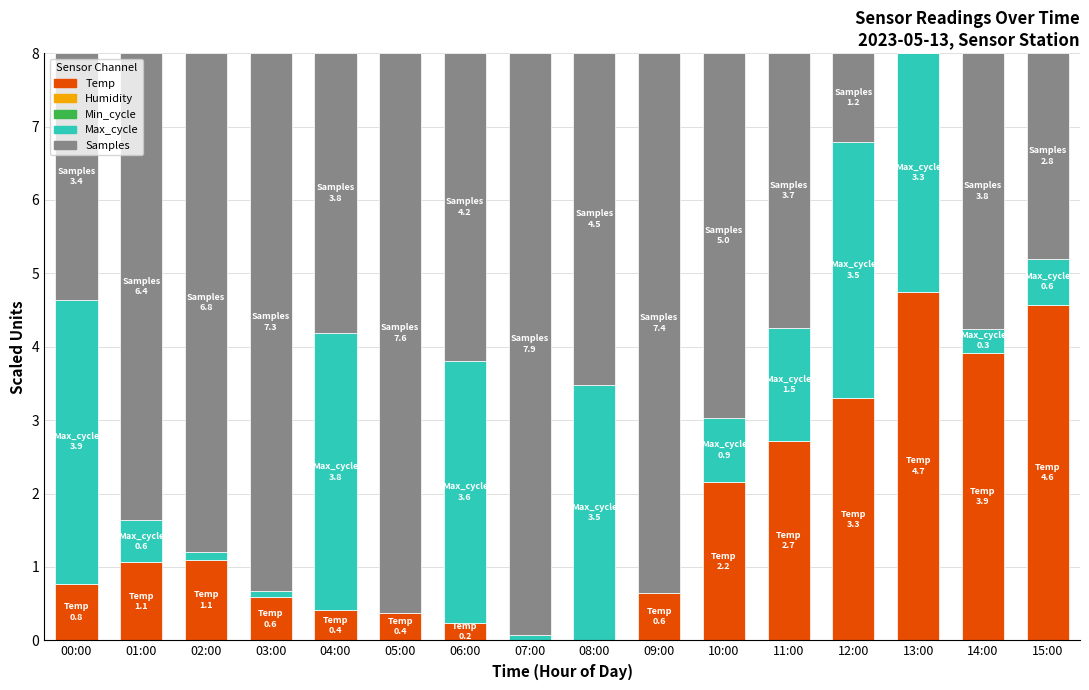

At which label is Temp closest to 2?

10:00